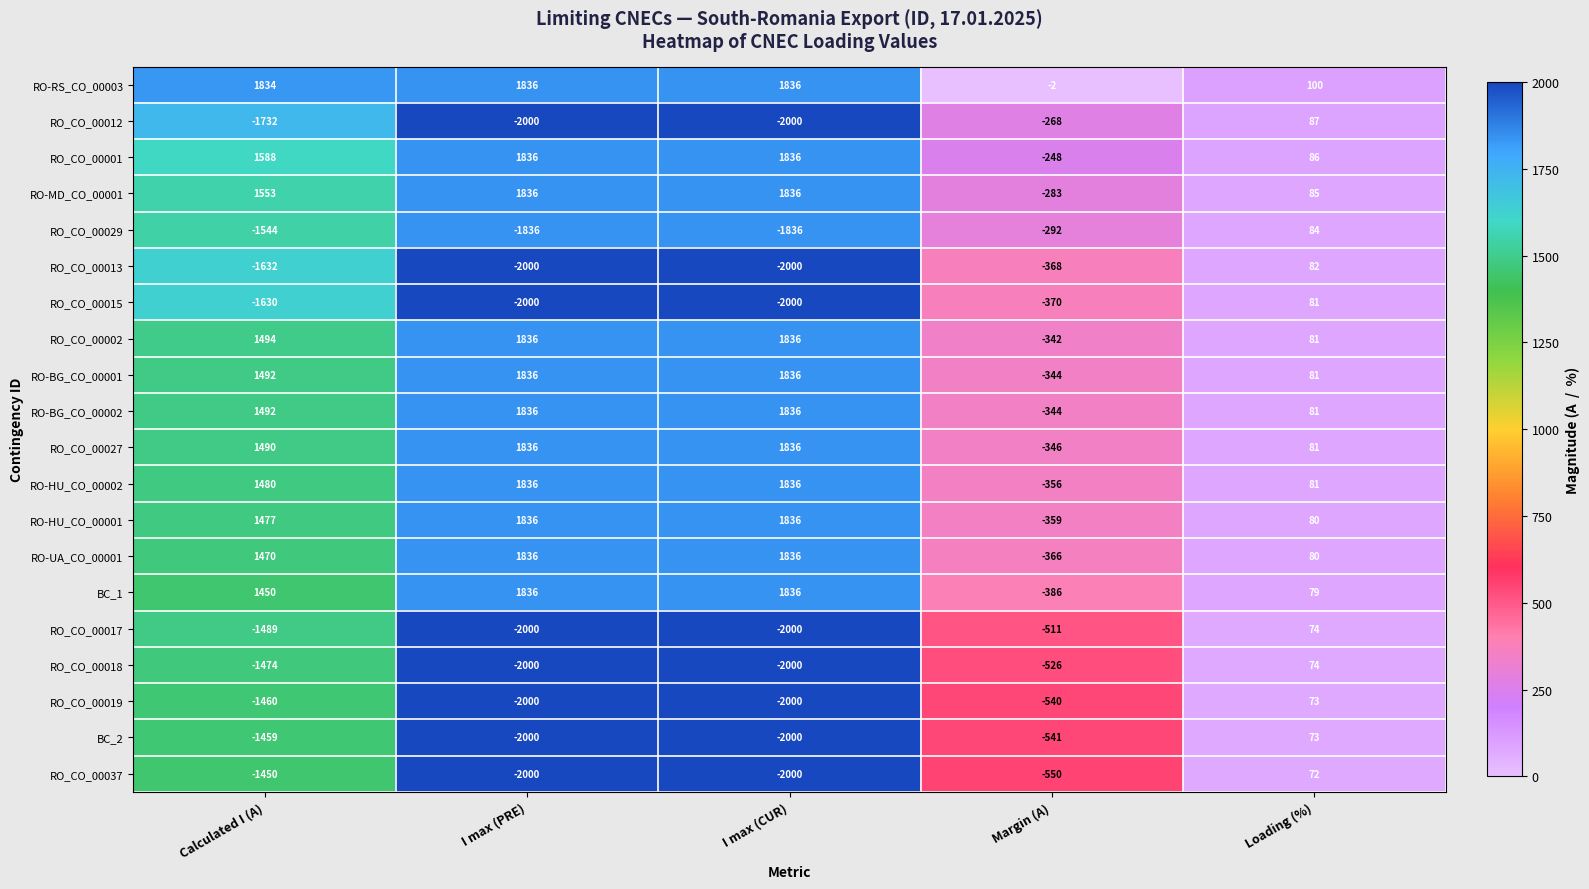

What is the difference between the maximum and second lowest values in the RO-HU_CO_00002 series?

1755